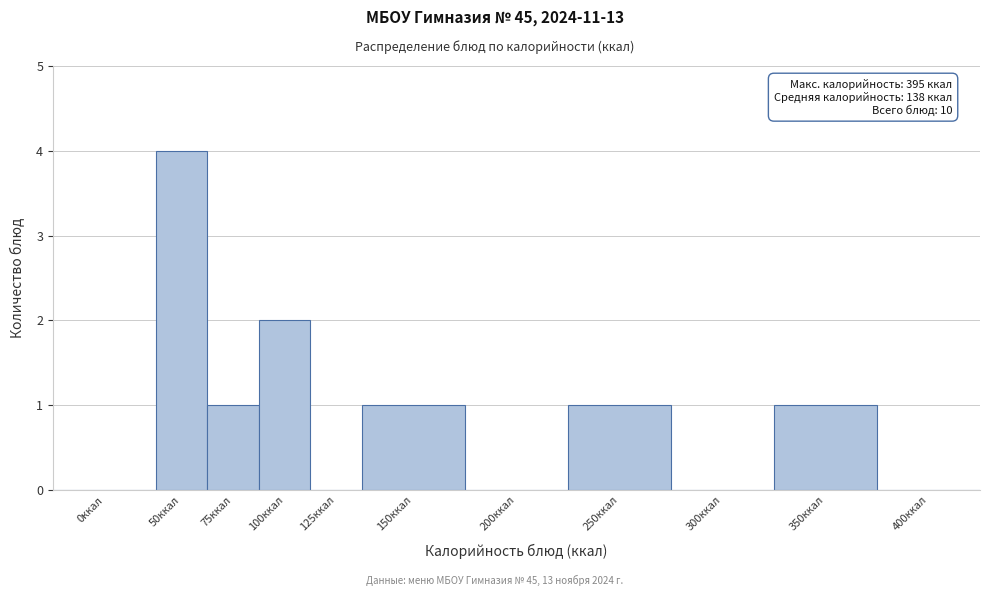

Reading right to left, extract all data points from this chart.

400ккал=0	350ккал=1	300ккал=0	250ккал=1	200ккал=0	150ккал=1	125ккал=0	100ккал=2	75ккал=1	50ккал=4	0ккал=0